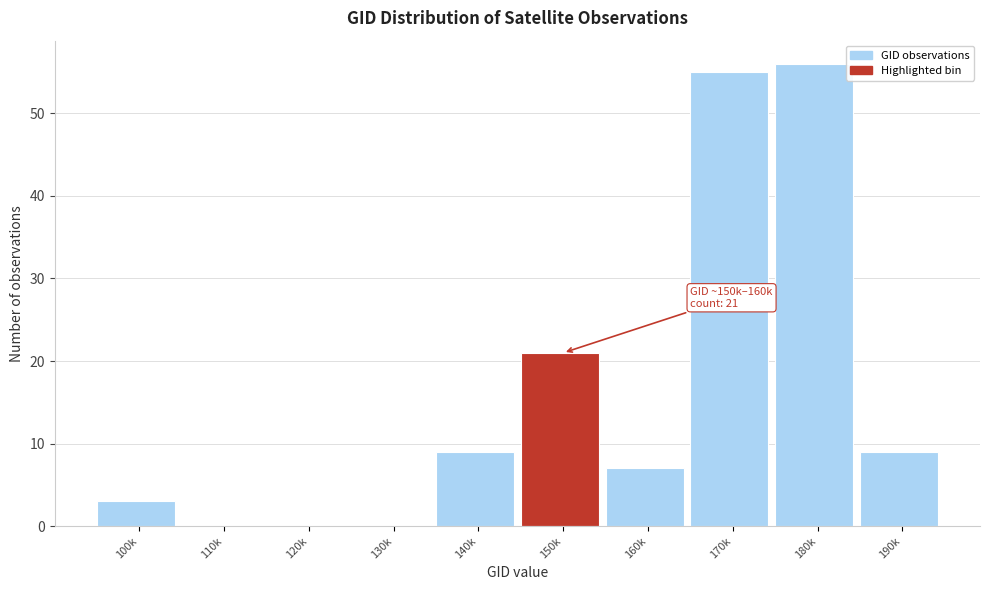

Reading right to left, extract all data points from this chart.

190k=9	180k=56	170k=55	160k=7	150k=21	140k=9	130k=0	120k=0	110k=0	100k=3